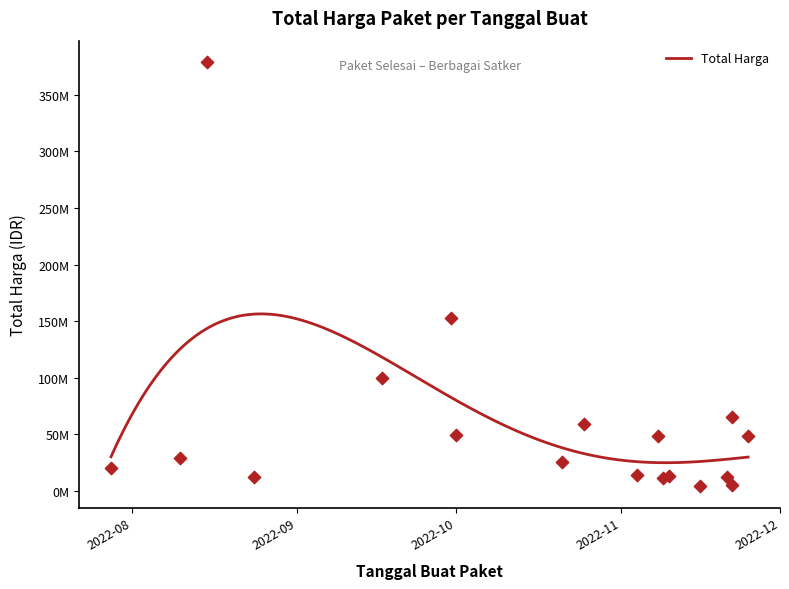

What is the ratio of the value at 2022-11-04 to the value at 2022-09-17?

0.1